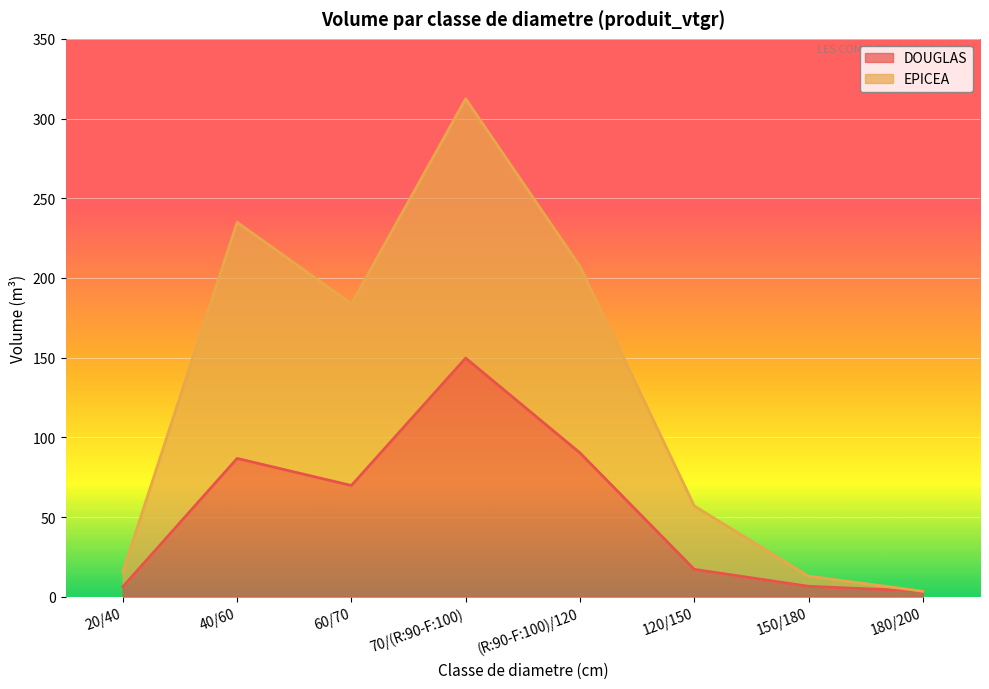

Is it true that EPICEA equals 15.7 at 20/40?

True